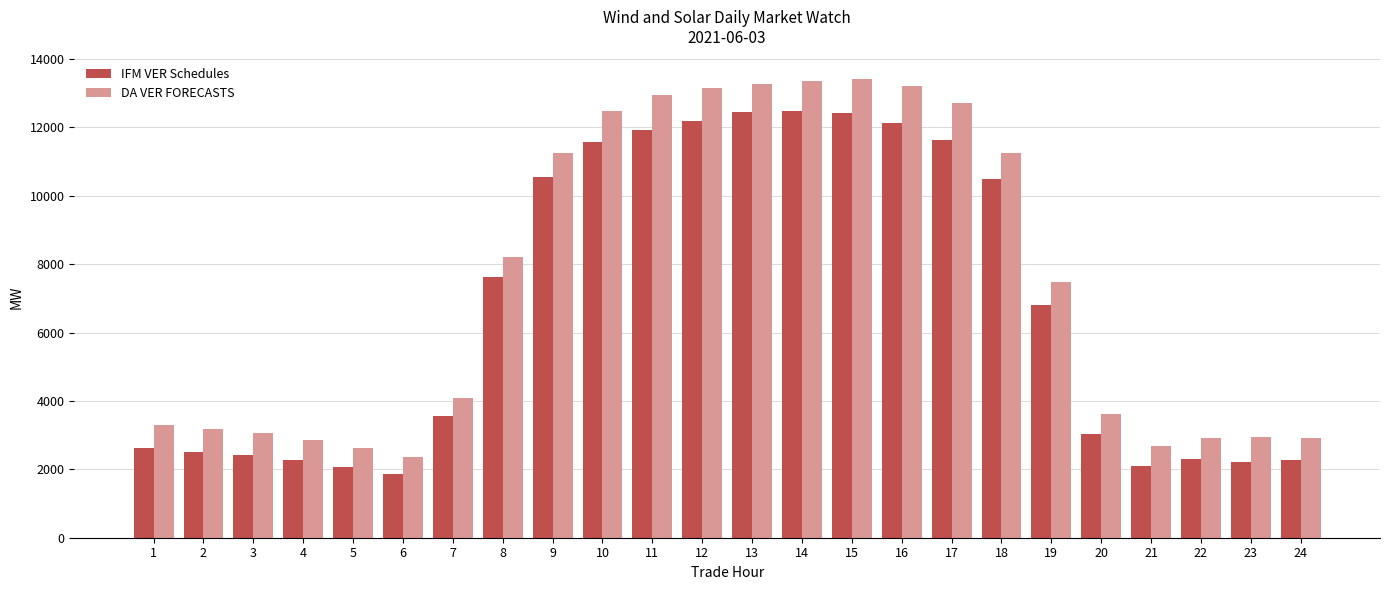

What is the sum of the IFM VER Schedules values at 9 and 10?

22135.1